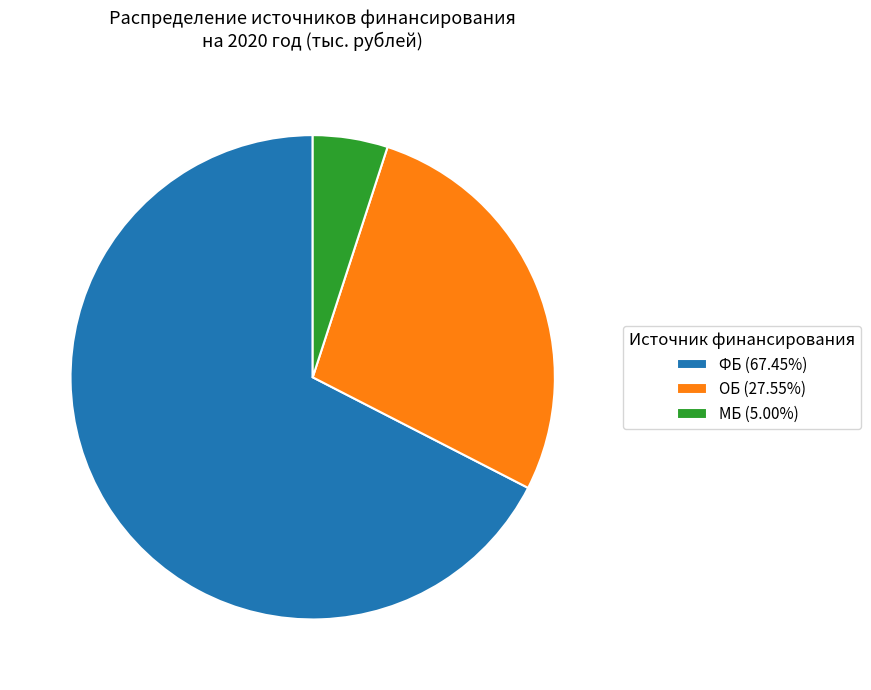

How many segments does this pie chart have?

3